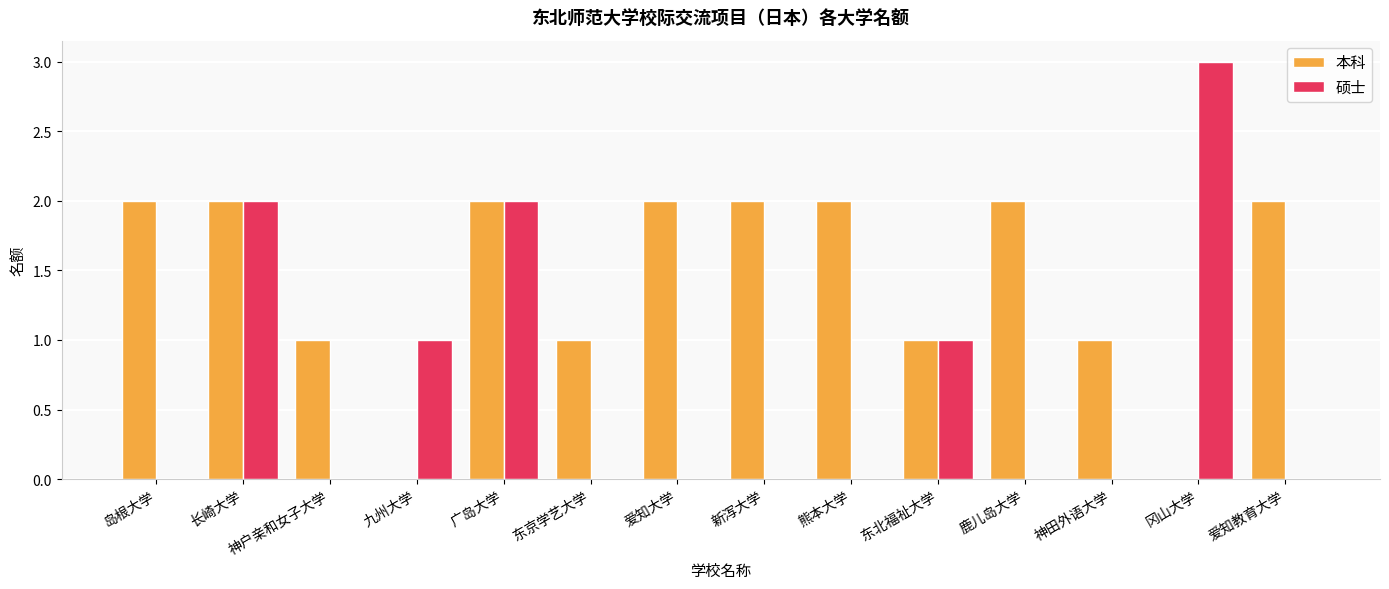

Reading left to right, list all the values displayed in this chart.

本科: 岛根大学=2	长崎大学=2	神户亲和女子大学=1	九州大学=0	广岛大学=2	东京学艺大学=1	爱知大学=2	新泻大学=2	熊本大学=2	东北福祉大学=1	鹿儿岛大学=2	神田外语大学=1	冈山大学=0	爱知教育大学=2
硕士: 岛根大学=0	长崎大学=2	神户亲和女子大学=0	九州大学=1	广岛大学=2	东京学艺大学=0	爱知大学=0	新泻大学=0	熊本大学=0	东北福祉大学=1	鹿儿岛大学=0	神田外语大学=0	冈山大学=3	爱知教育大学=0